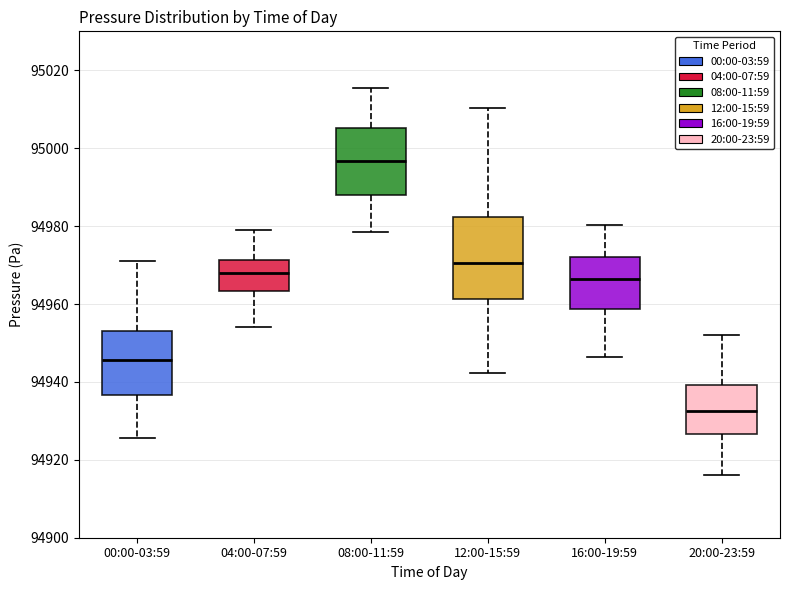

Reading left to right, read every box against the y-axis: the position of its median line, the range the box covers, and the ends of its whiskers. The values are not printed on the chart, so give them approximately, as read against the axis.

00:00-03:59: median 94946, box 94936 to 94954, whiskers 94926 to 94970
04:00-07:59: median 94968, box 94964 to 94972, whiskers 94954 to 94978
08:00-11:59: median 94996, box 94988 to 95006, whiskers 94978 to 95016
12:00-15:59: median 94970, box 94962 to 94982, whiskers 94942 to 95010
16:00-19:59: median 94966, box 94958 to 94972, whiskers 94946 to 94980
20:00-23:59: median 94932, box 94926 to 94940, whiskers 94916 to 94952